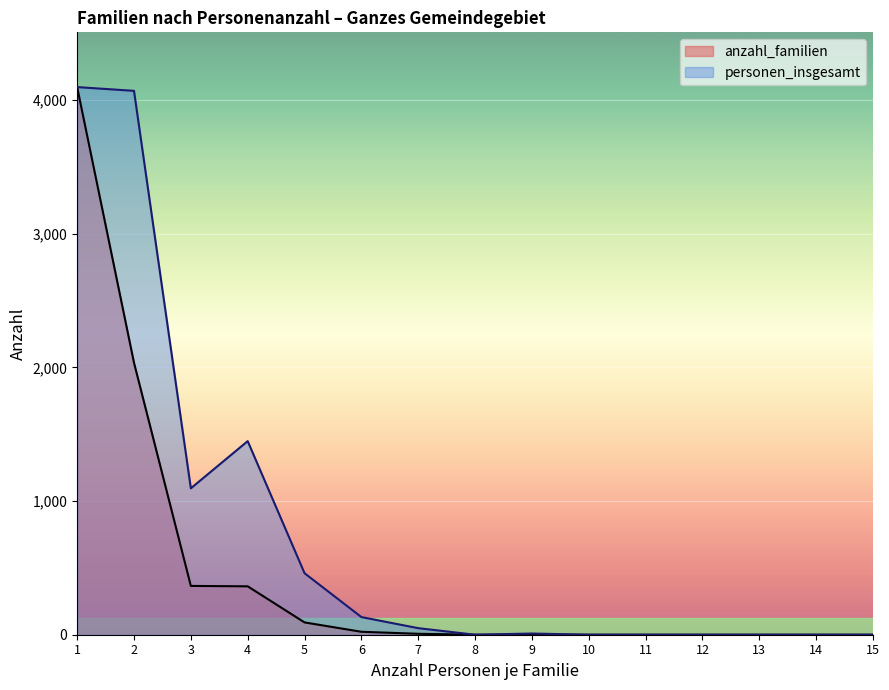

True or false: personen_insgesamt has more than 0 points higher than both neighbors.

True